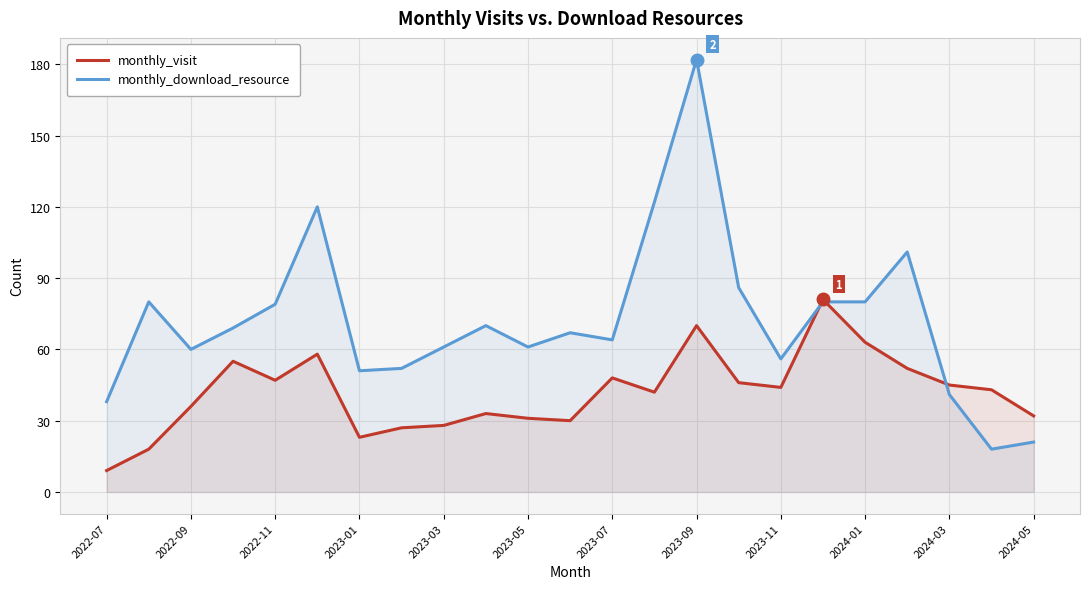

At which category does the chart reach its peak across all series?

2023-09